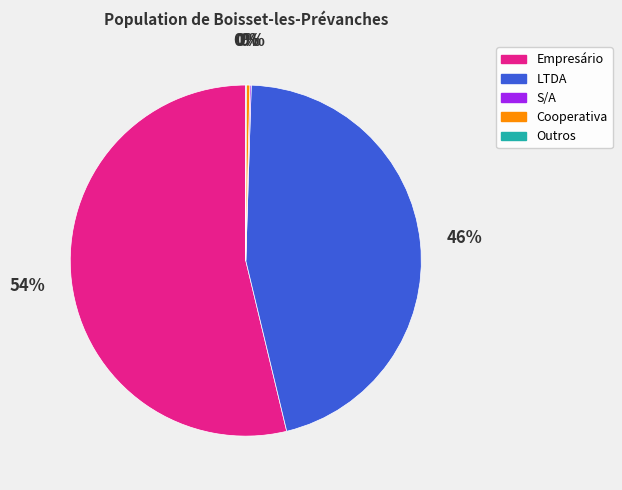

Does any single category account for the majority?

Yes